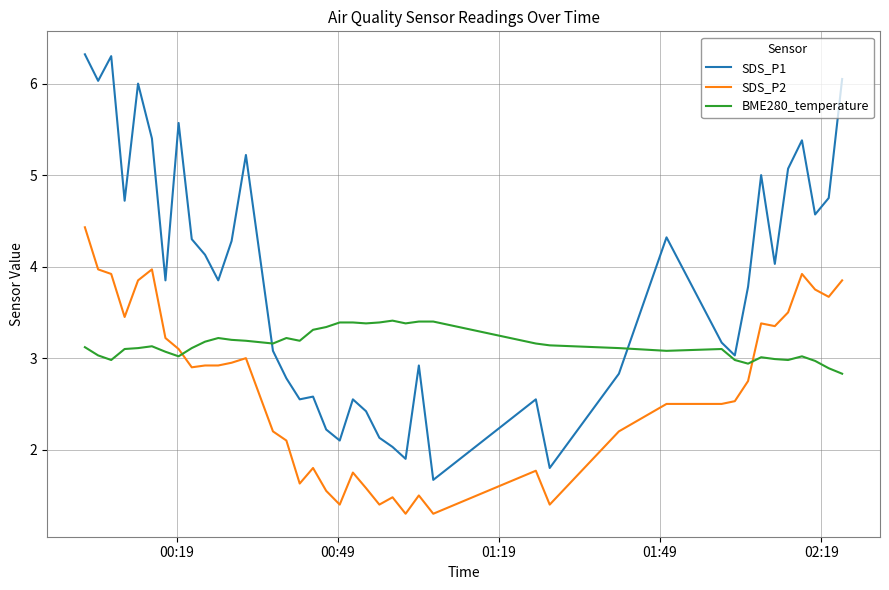

What is the smallest value displayed?

1.3